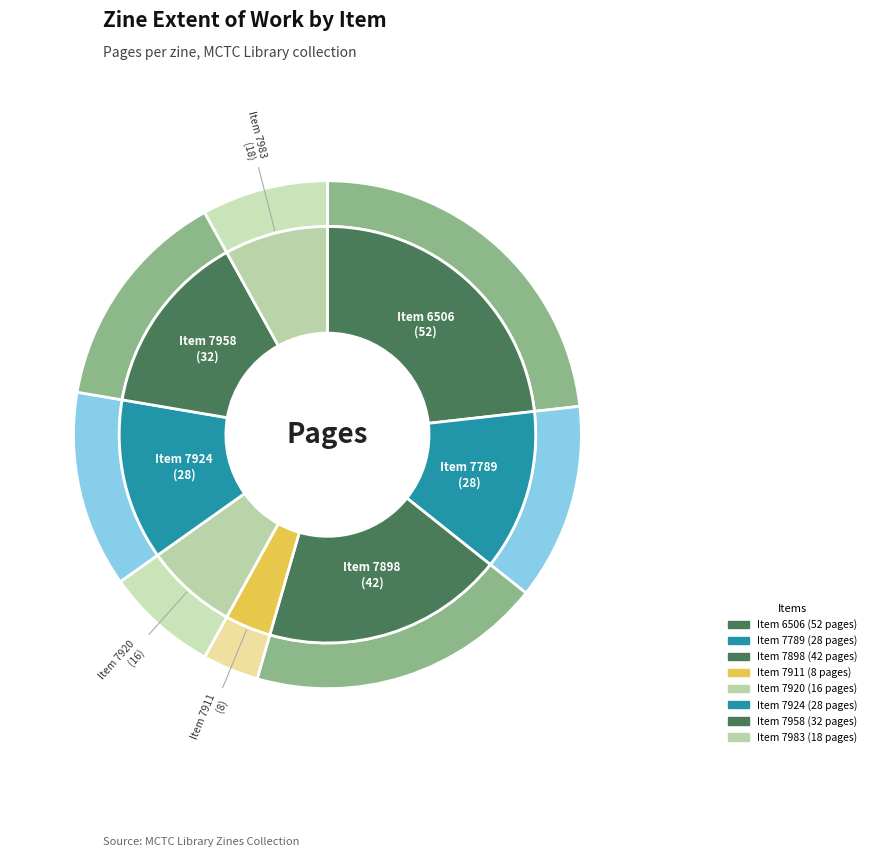

Between 7898 and 7958, which is larger?

7898